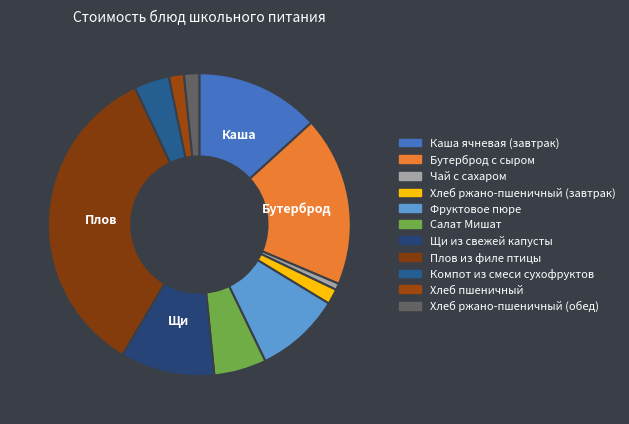

How many segments does this pie chart have?

11